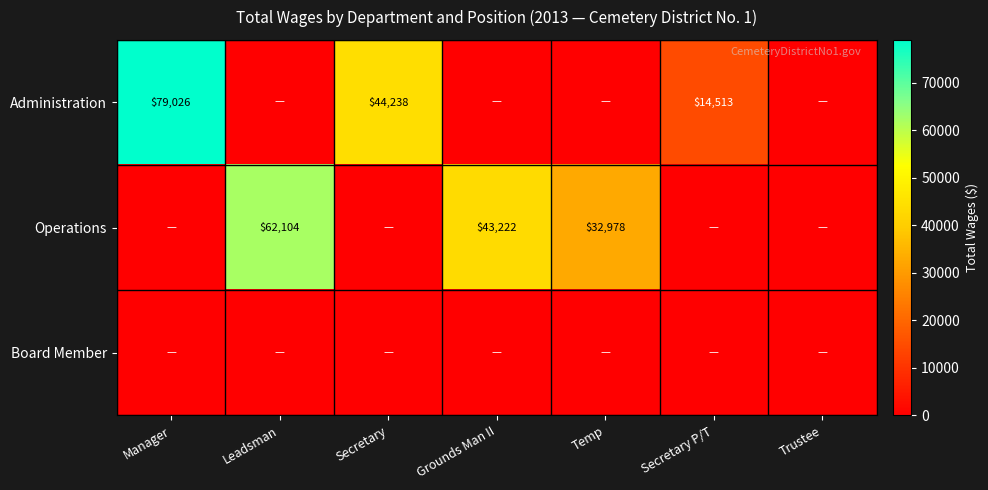

Is it true that Operations equals 30130 at Grounds Man II?

False